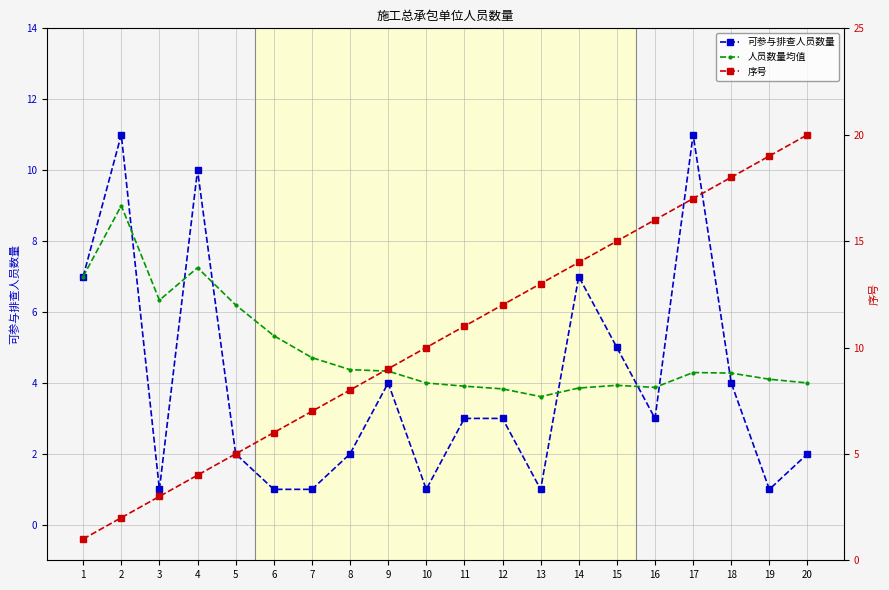

What is the highest value of the 人员数量均值 series?

9.0